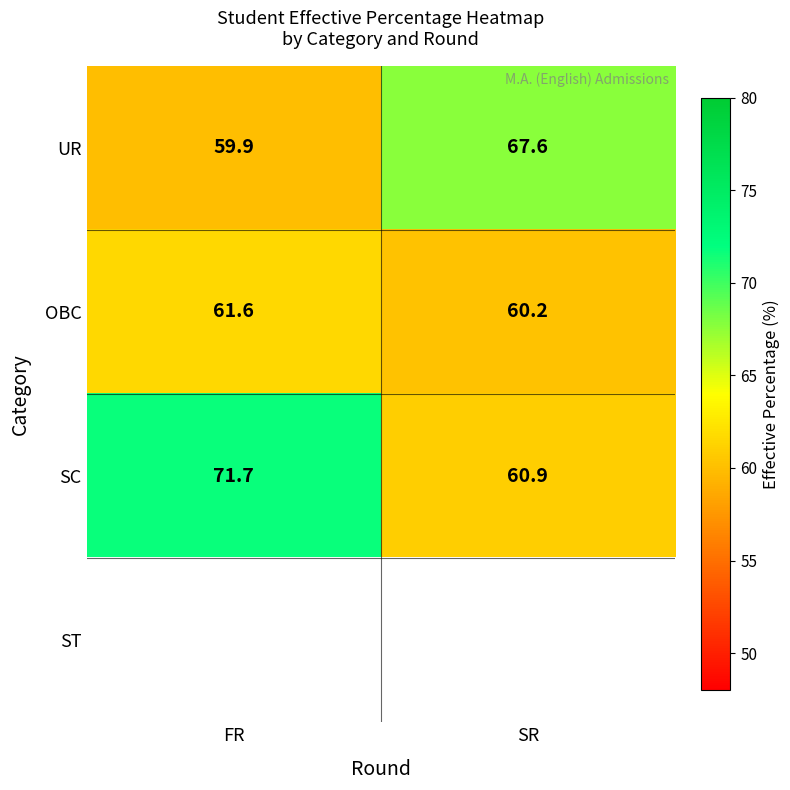

The value of OBC at FR is 38.1. True or false?

False